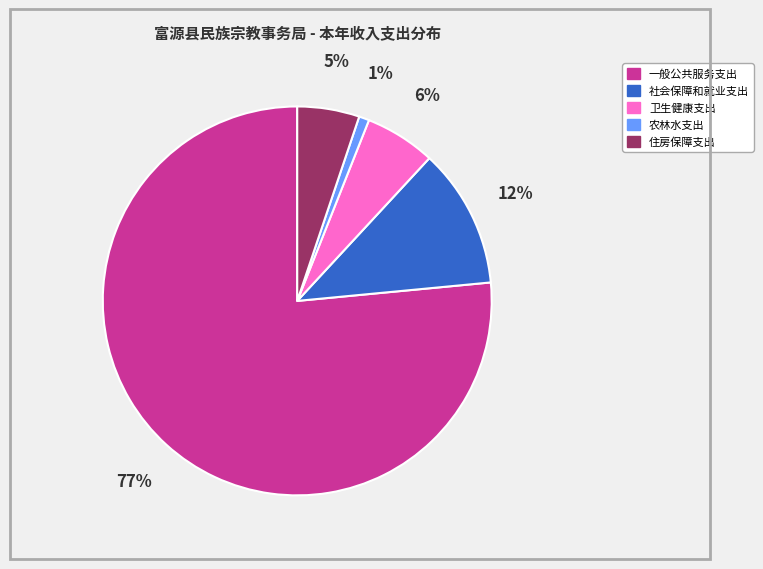

Is the sum of 卫生健康支出 and 农林水支出 greater than half?

No